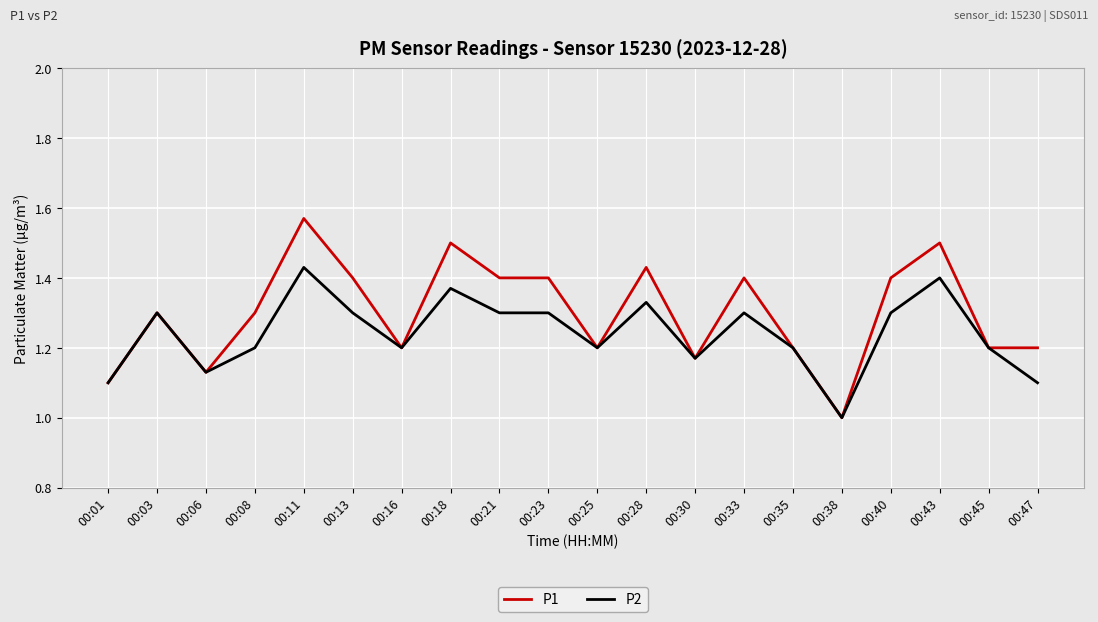

Does the chart display data point markers on the line(s)?

No